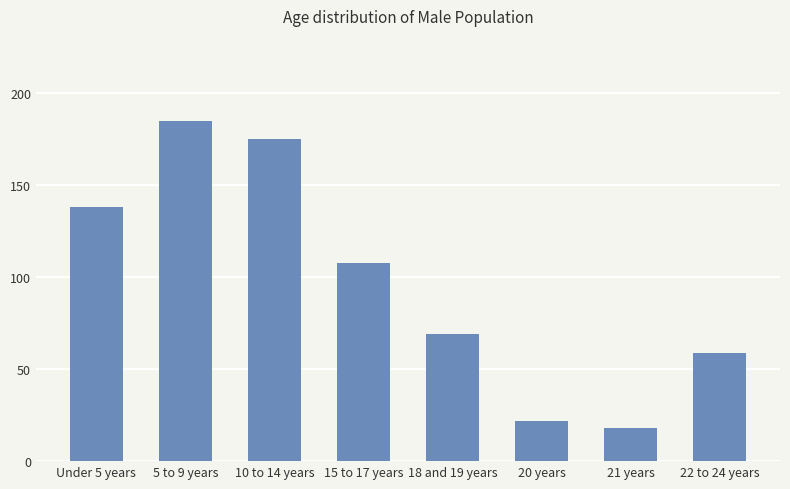

Is it true that the value at 15 to 17 years is 108?

True